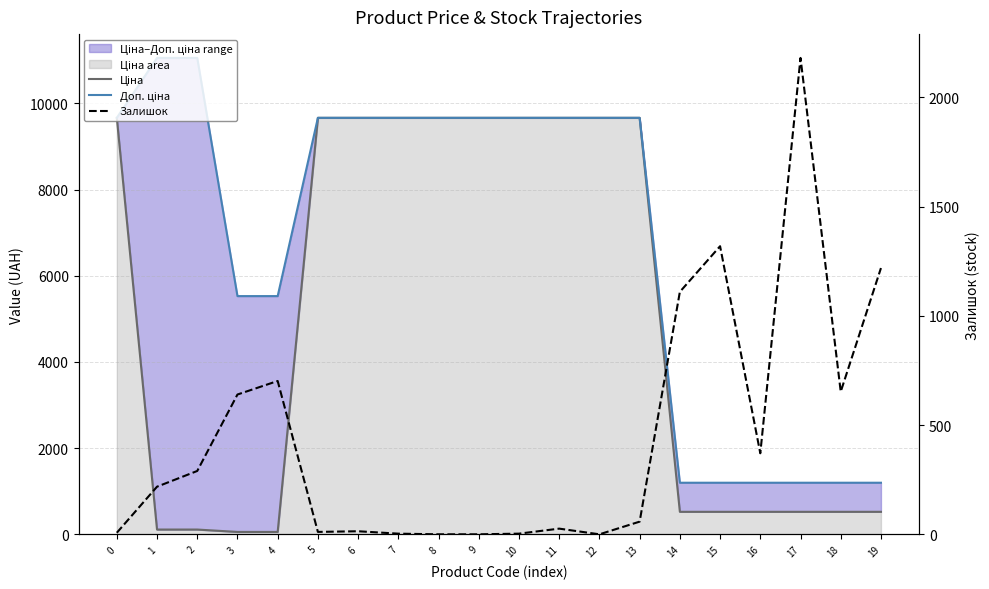

True or false: Доп. ціна has a value of 5528.0 at 3.

True